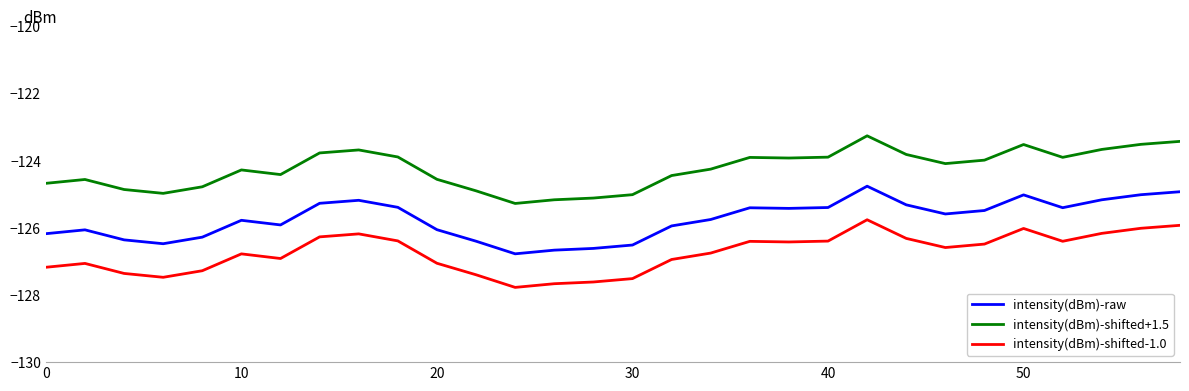

How many categories are shown in the chart?

30